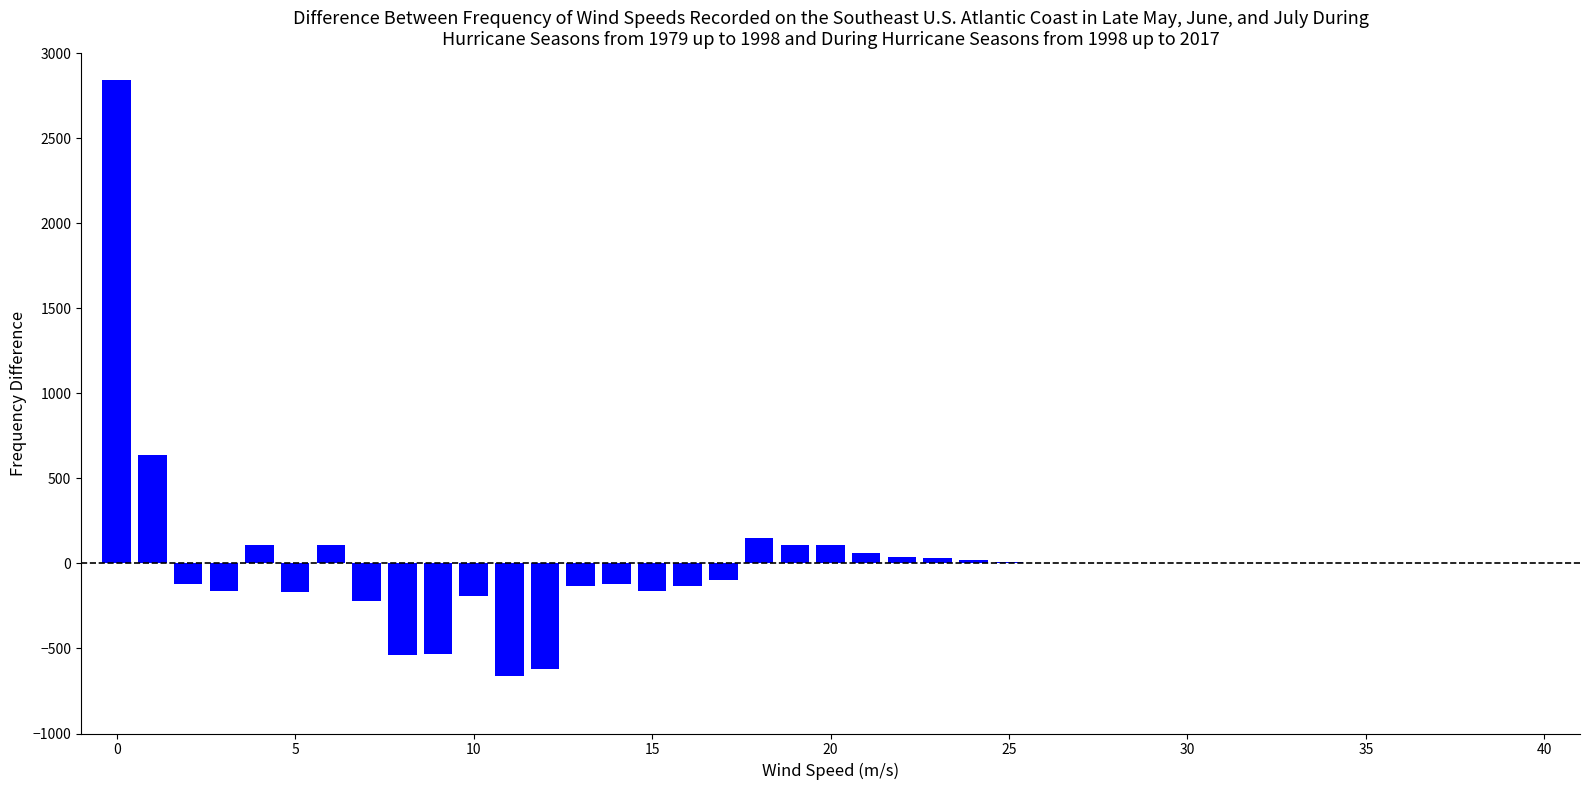

What is the sum of all values?

391